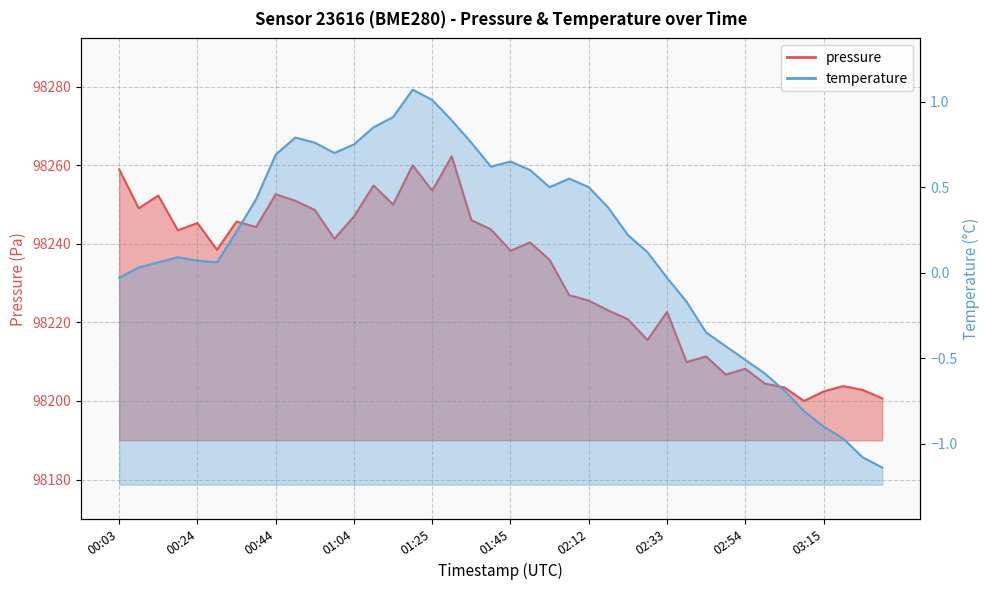

Is the value of pressure at 03:30 greater than the value of temperature at 02:22?

Yes